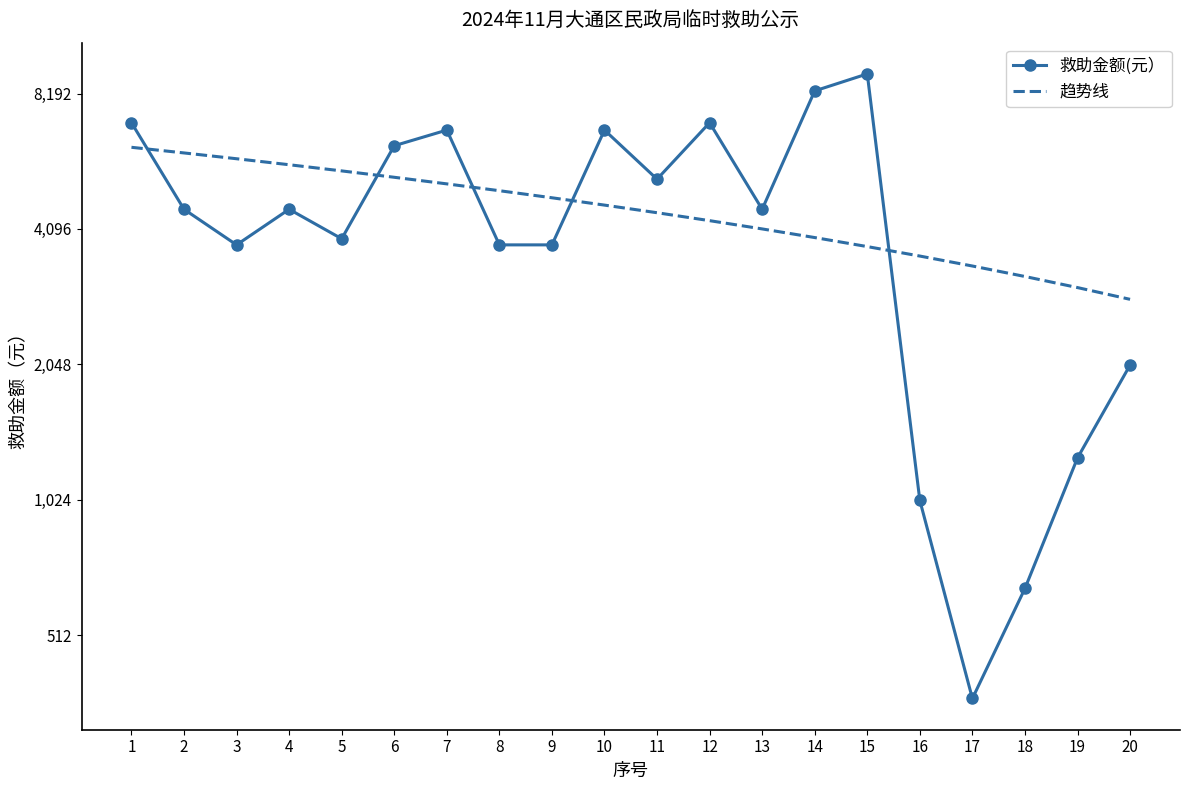

What is the maximum value shown in the chart?

9060.0